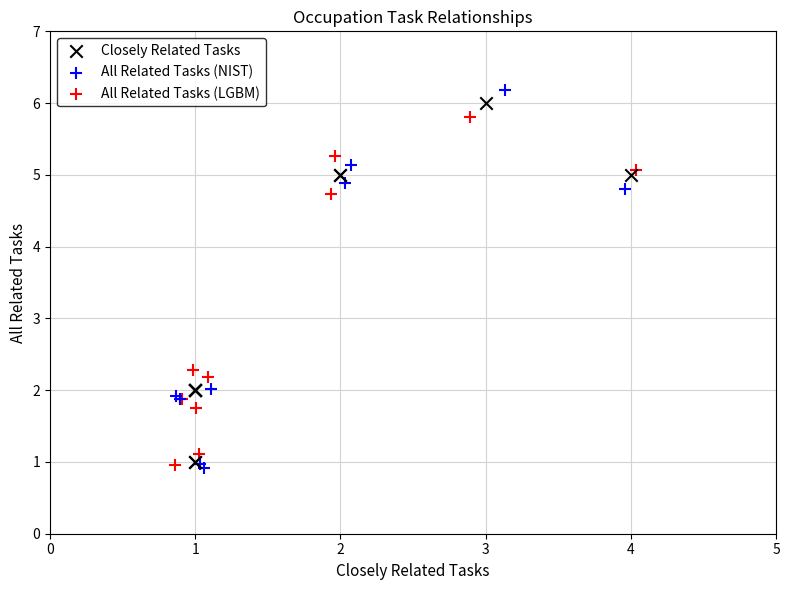

Which series reaches the maximum Y coordinate?

All Related Tasks (NIST)